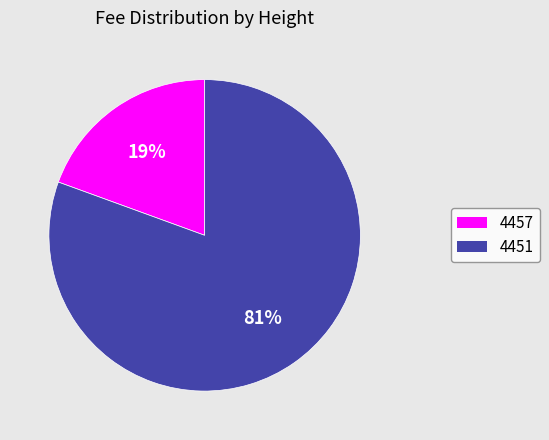

Between 4451 and 4457, which is larger?

4451